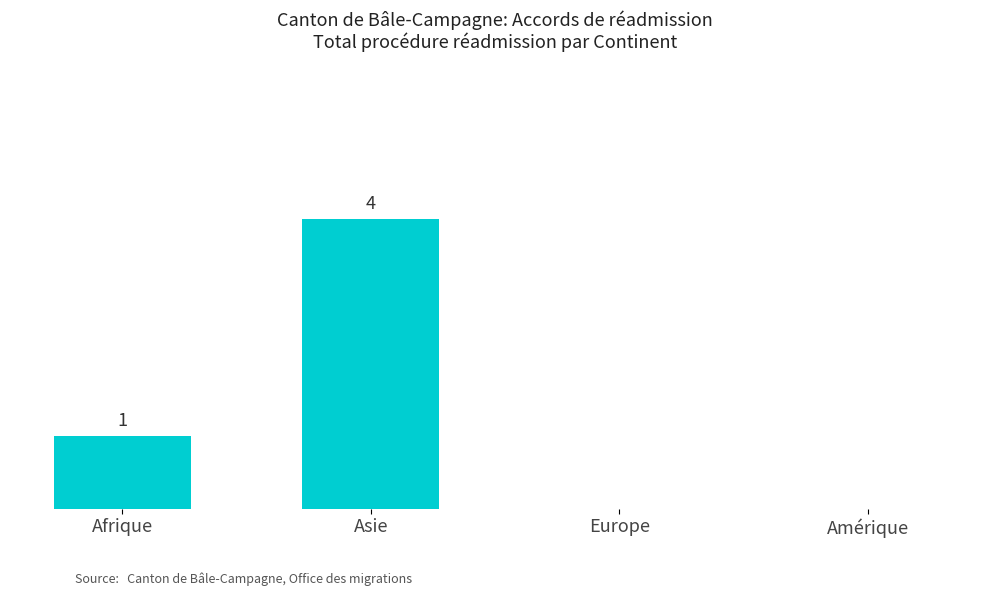

Which label corresponds to the largest value in the chart?

Asie